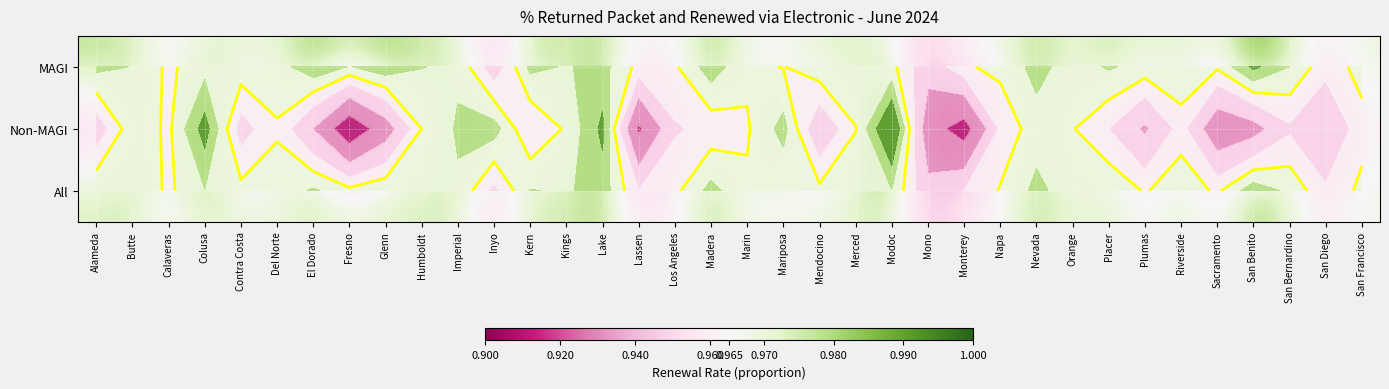

What is the sum of all Non-MAGI values?

34.4